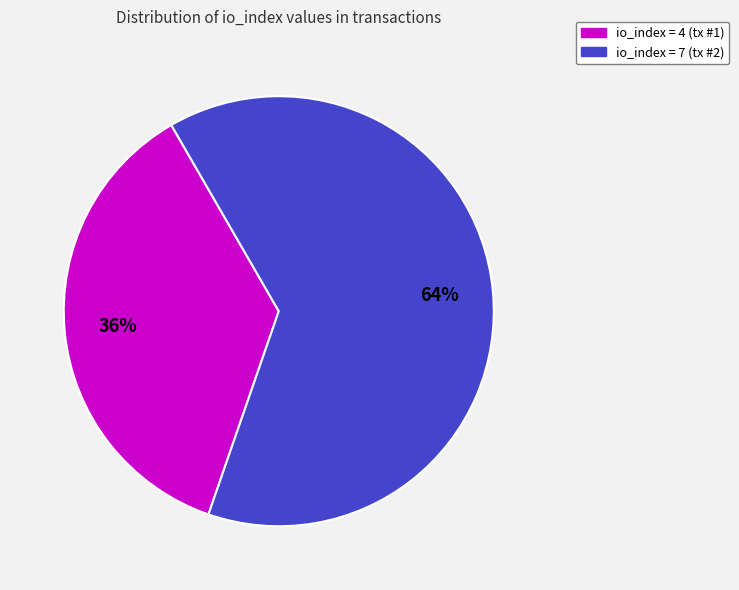

To the nearest percent, what is the average slice percentage?

50%